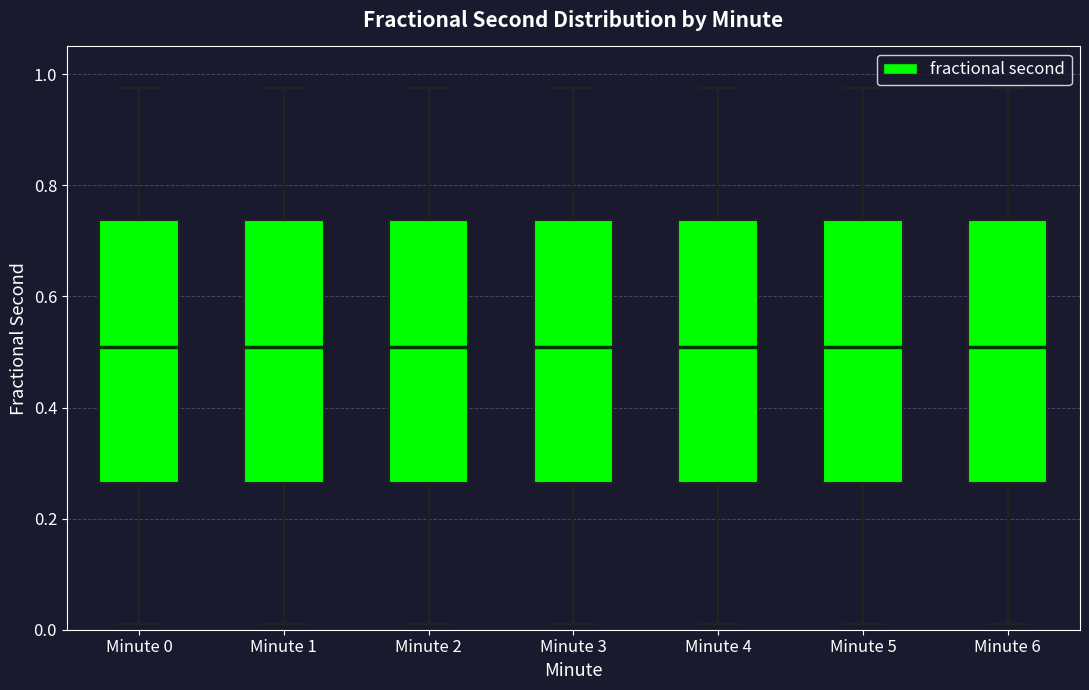

Where is the upper edge of the box for Minute 4 on the y-axis? The values are not printed on the chart, so give them approximately, as read against the axis.

0.74